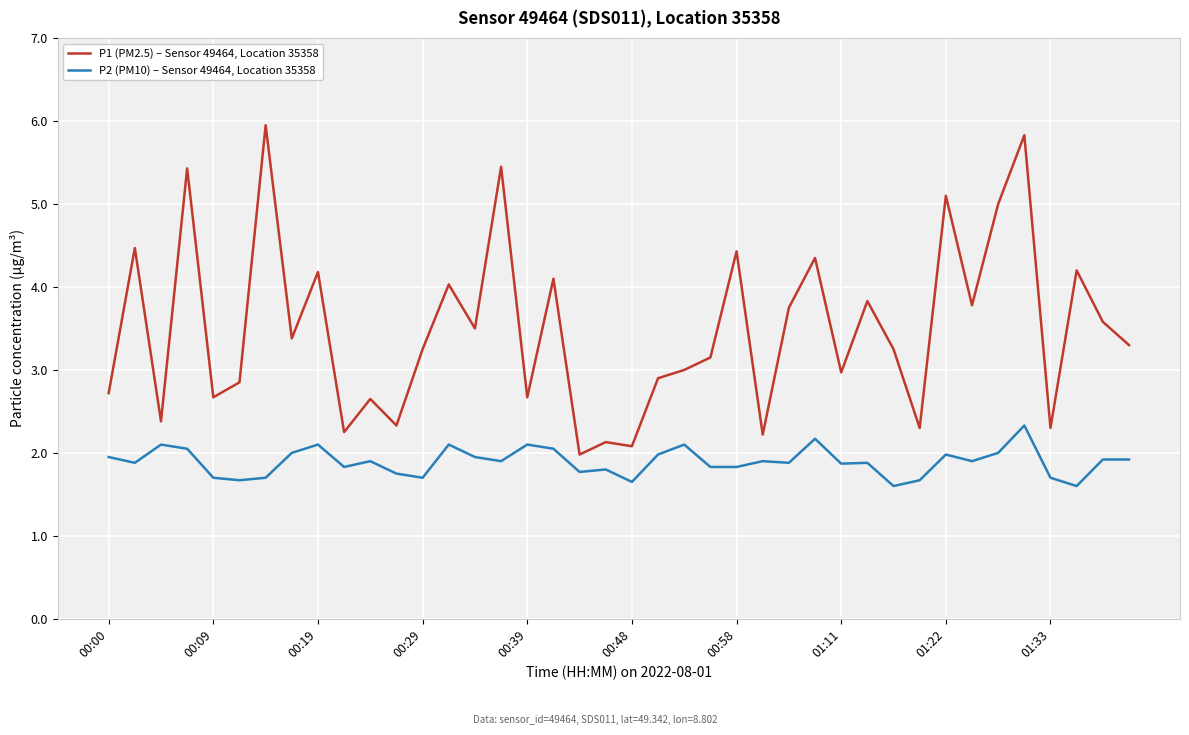

Rank the series by their maximum value, from lowest to highest.

P2 (PM10) – Sensor 49464, Location 35358, P1 (PM2.5) – Sensor 49464, Location 35358